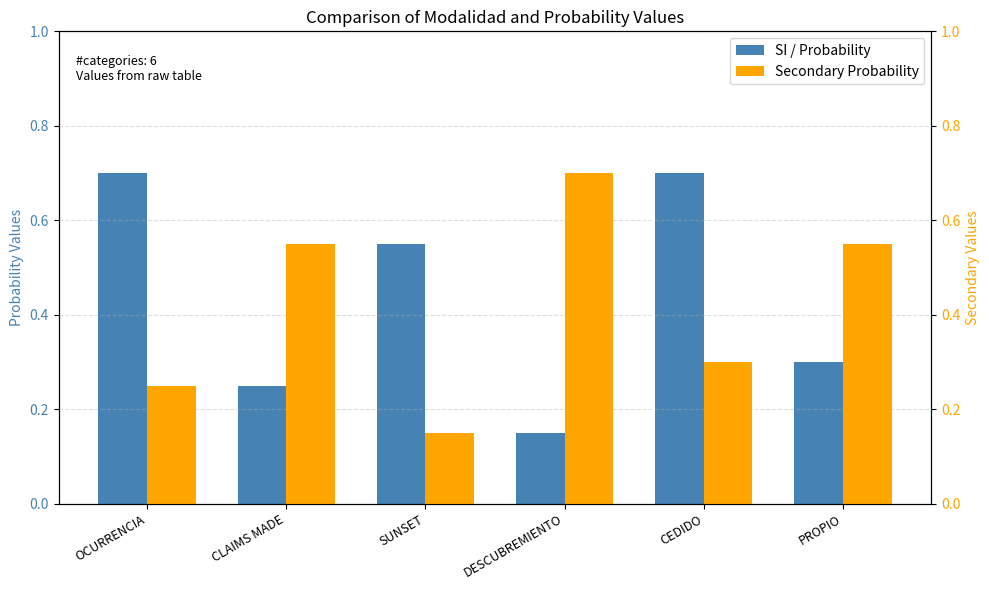

Which label corresponds to the largest value in the chart?

OCURRENCIA